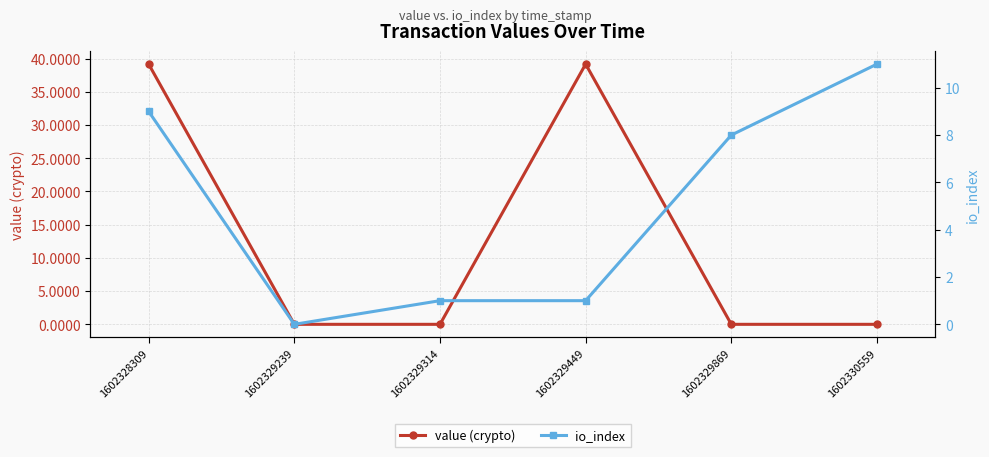

What is the difference between the highest and lowest values at 1602329449?

38.2